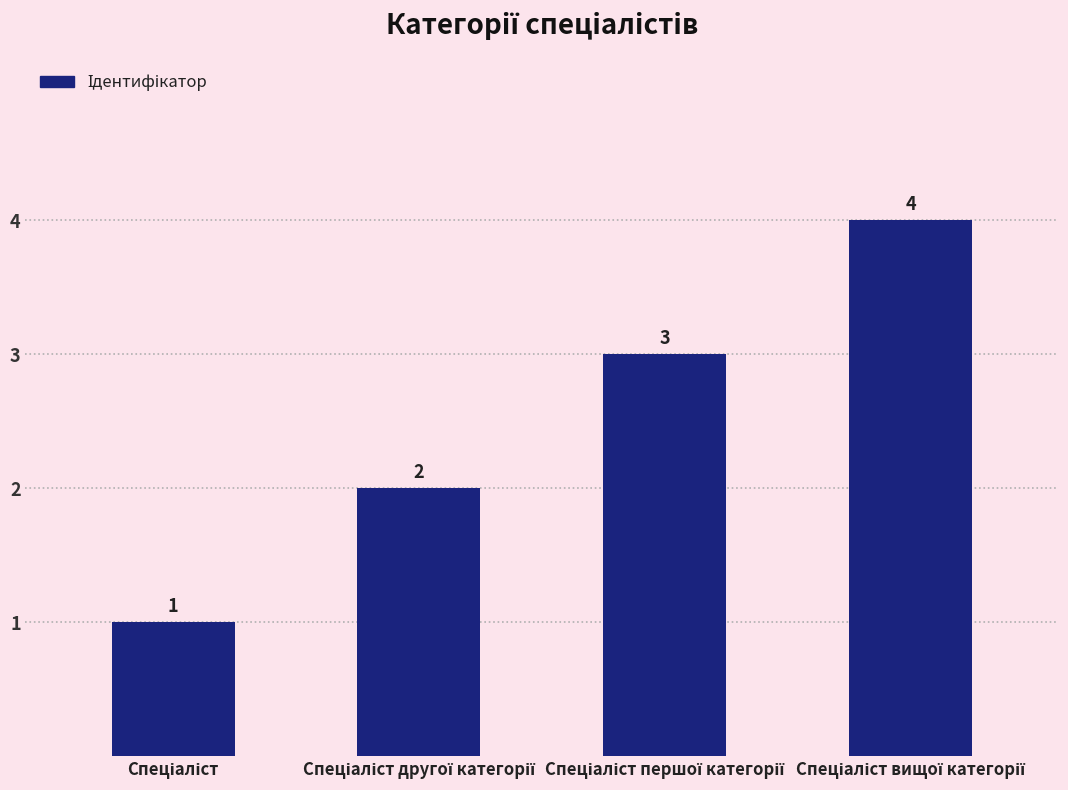

What is the maximum value shown in the chart?

4